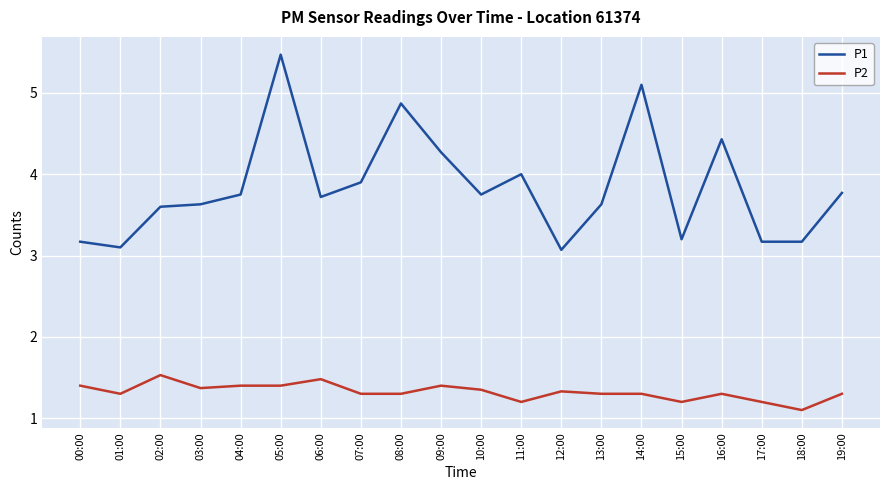

Which label corresponds to the largest value in the chart?

05:00